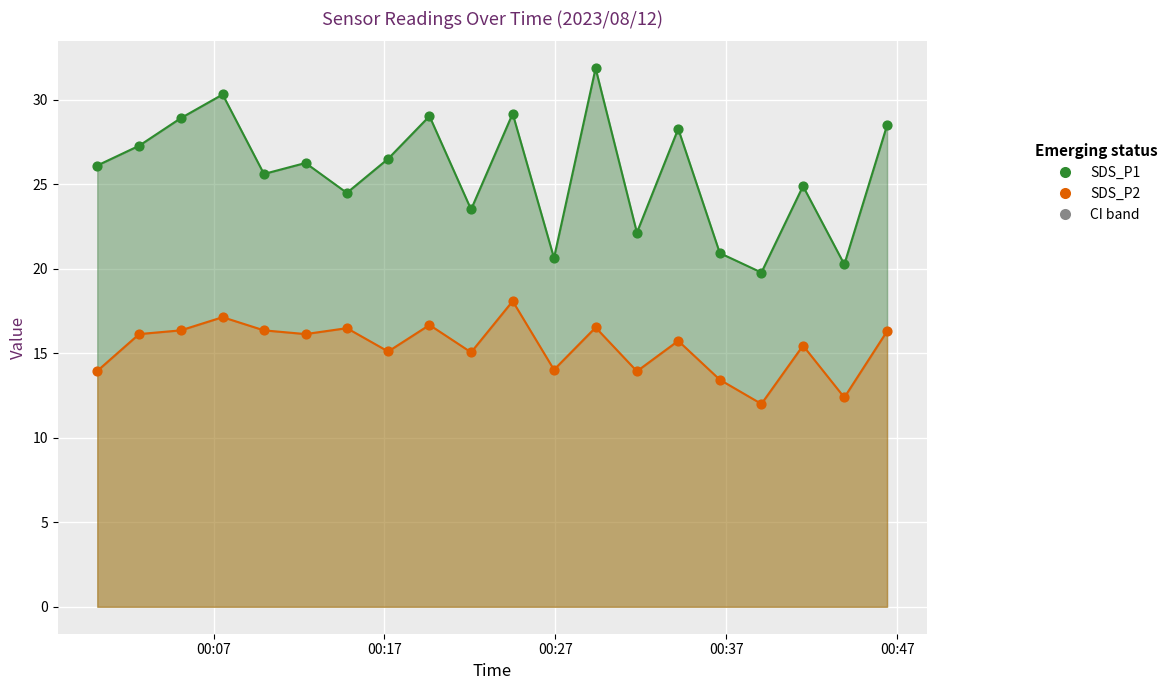

Which series contains the lowest Y value?

SDS_P2